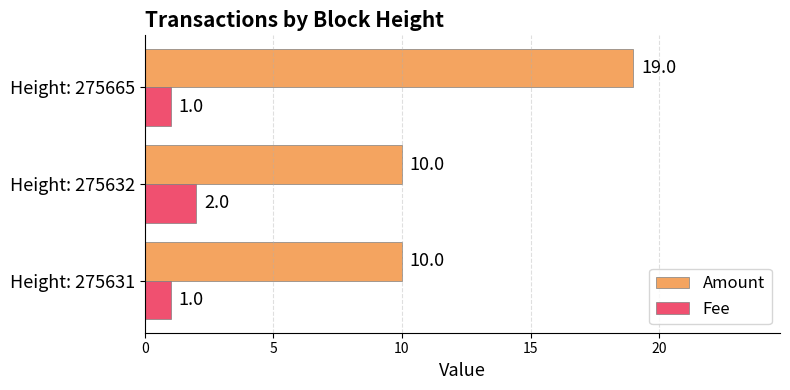

Which series has the largest total across all categories?

Amount